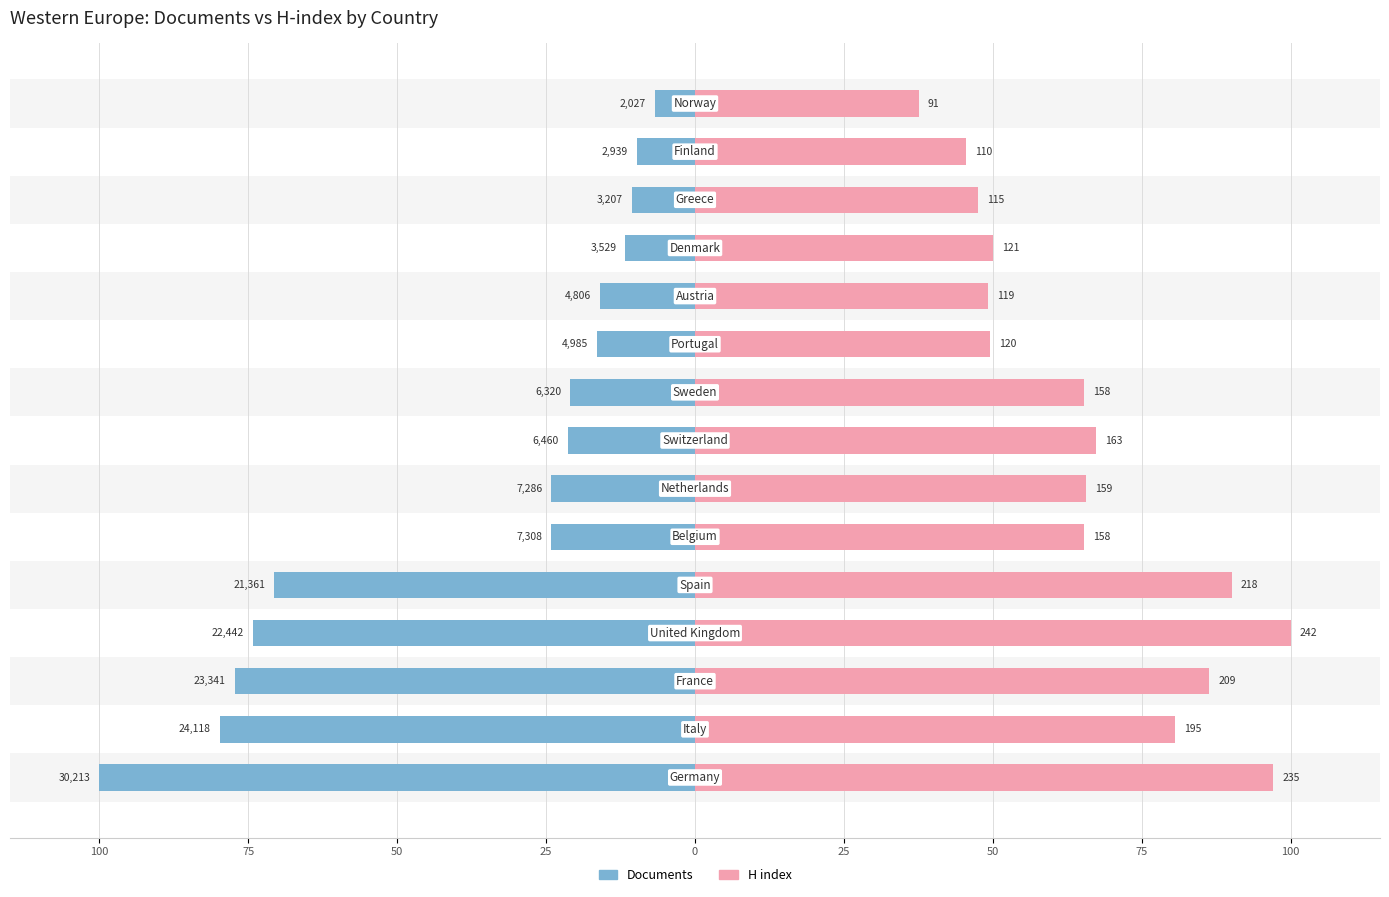

How many groups of bars are there?

15